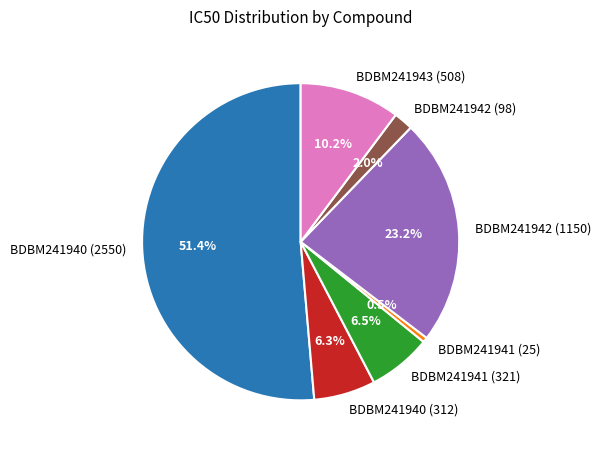

To the nearest percent, what portion does BDBM241942 (98) represent?

2%